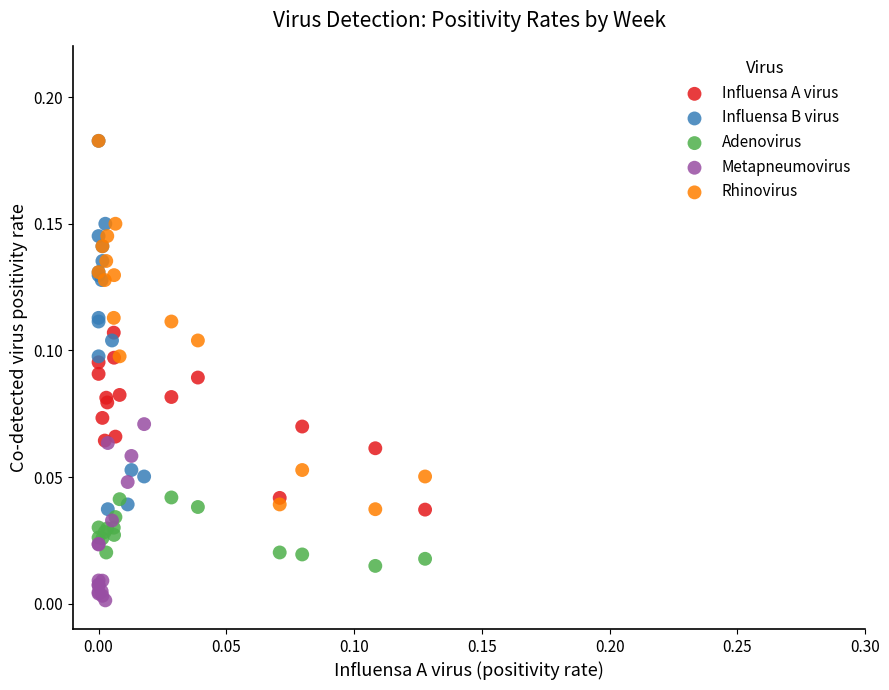

What are all the series names shown in the legend?

Influensa A virus, Influensa B virus, Adenovirus, Metapneumovirus, Rhinovirus